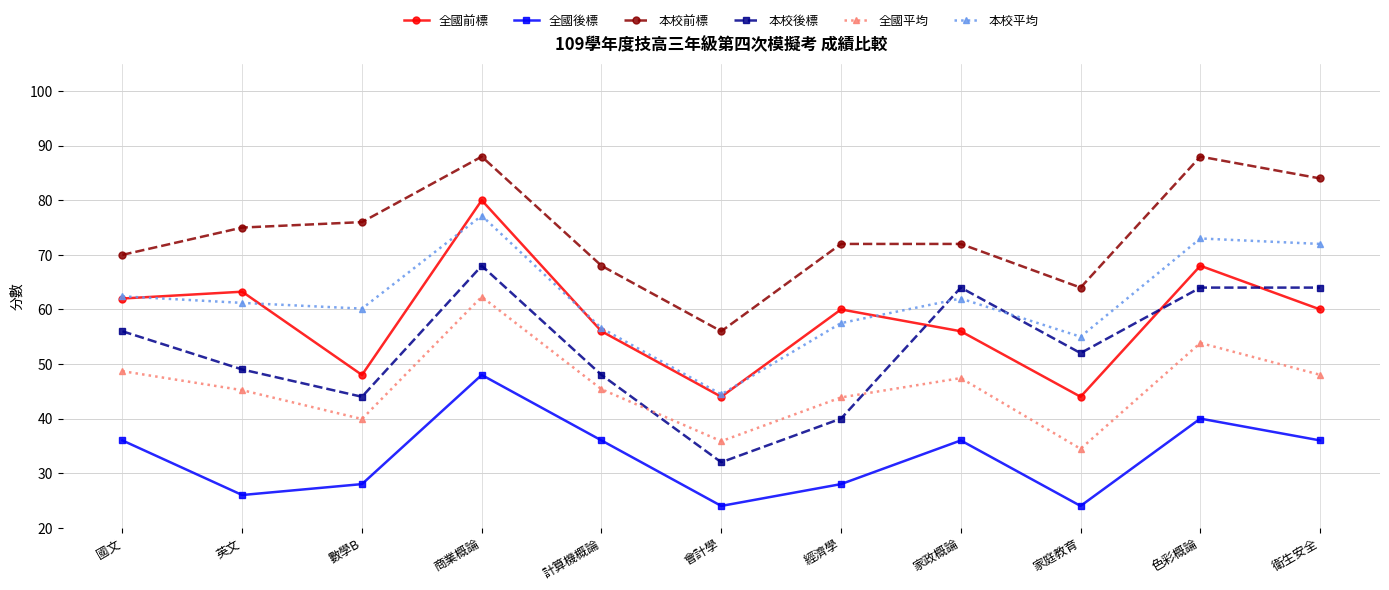

True or false: 全國後標 and 全國平均 cross at least once.

False